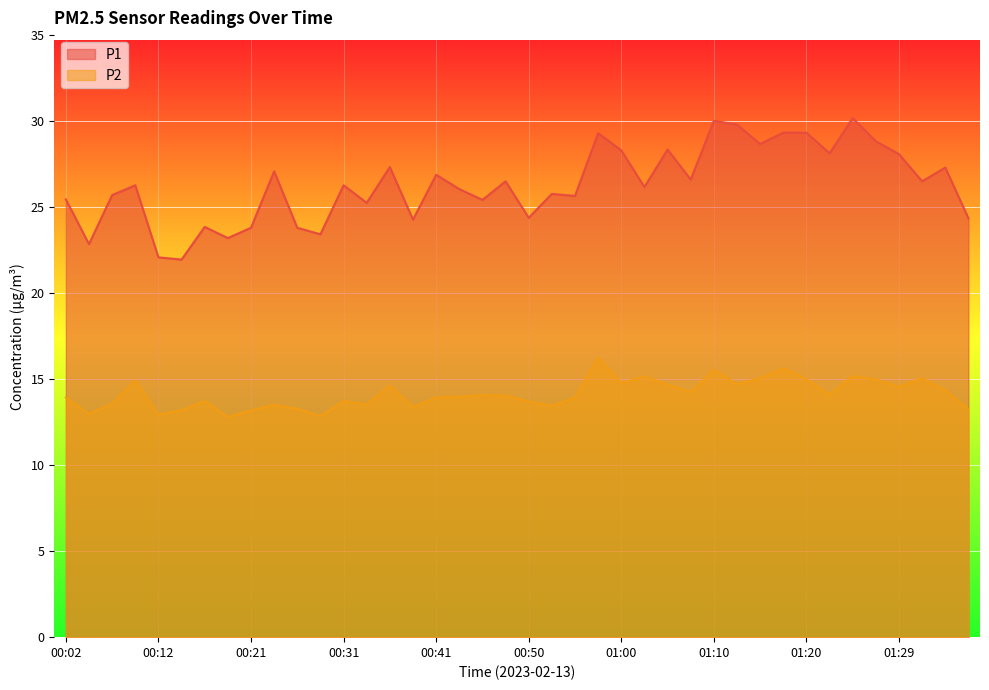

How many lines are shown in the chart?

2